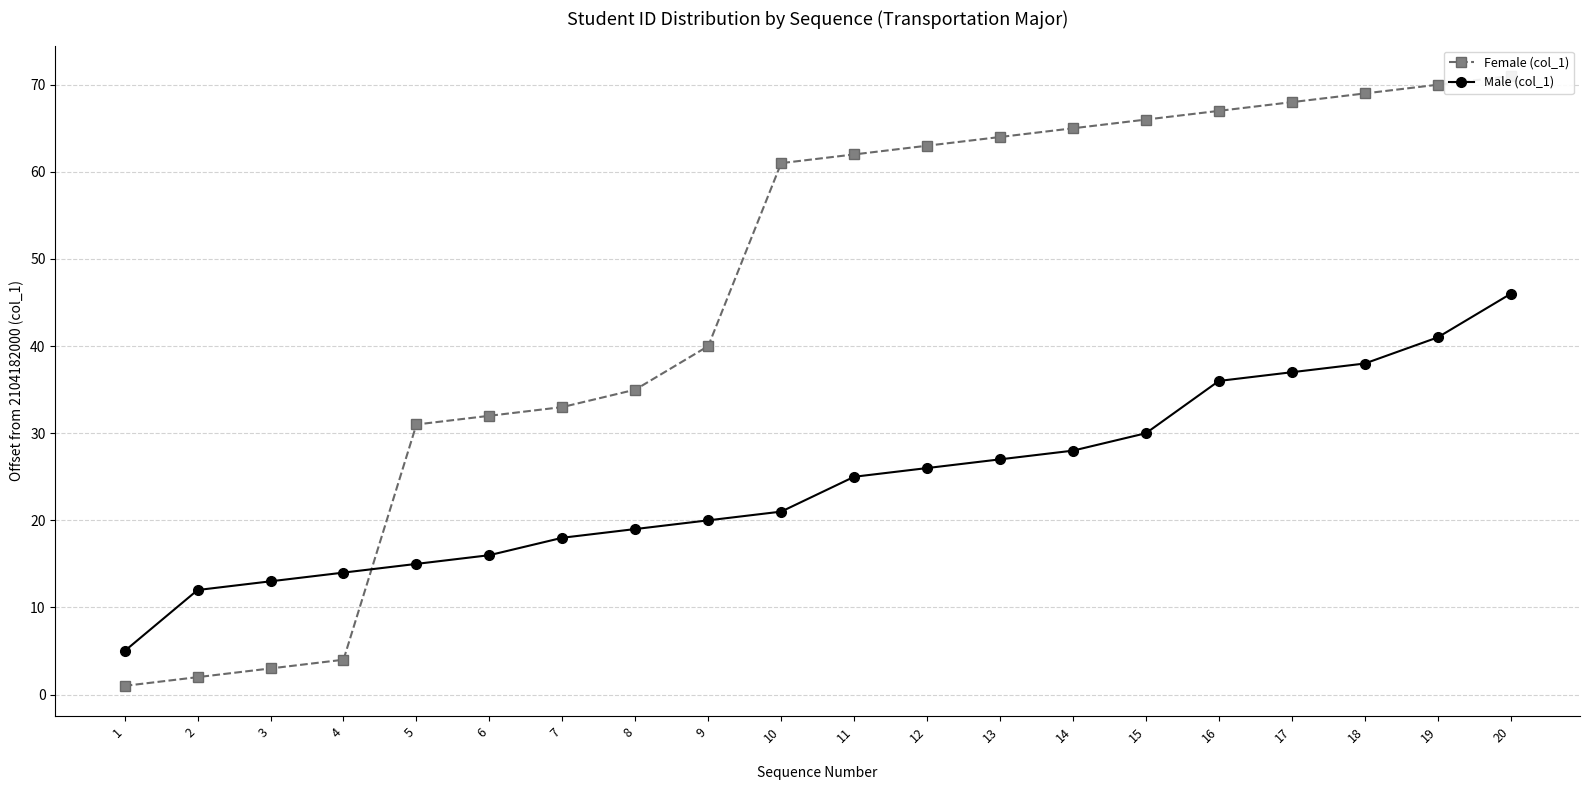

Which series has the largest total across all categories?

Female (col_1)